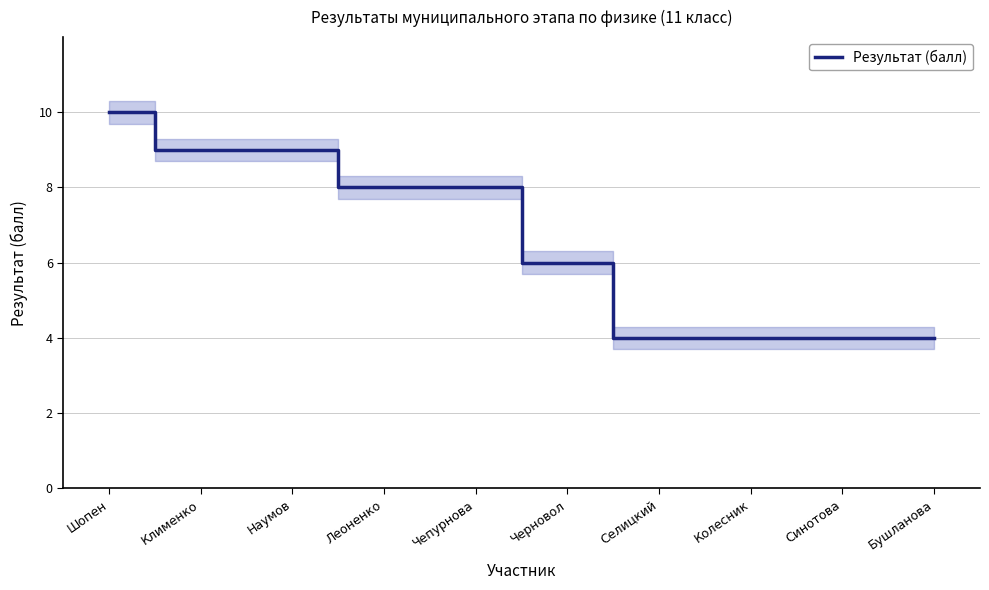

Which has a higher value, Чепурнова or Бушланова?

Чепурнова